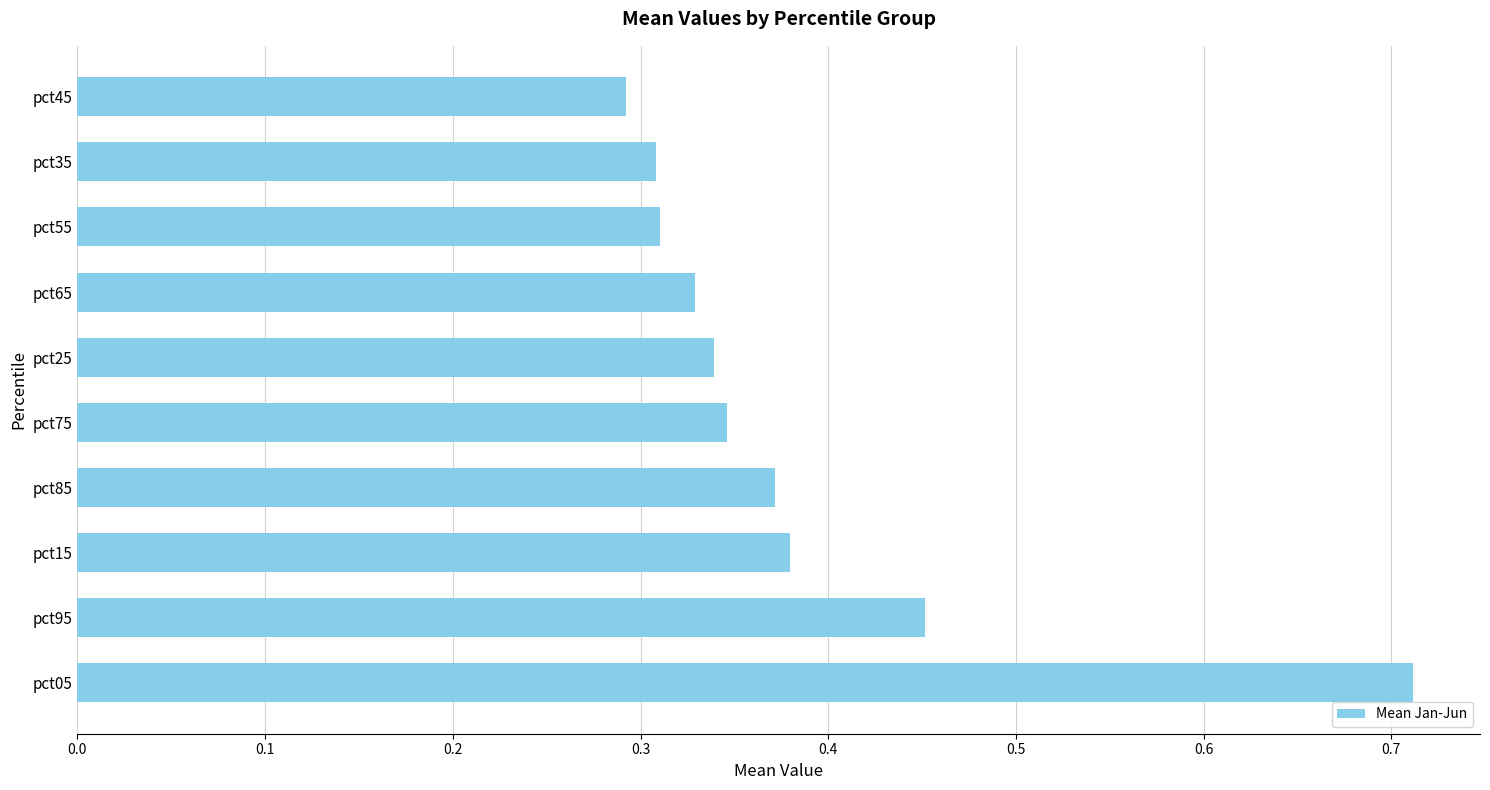

At which category does the chart reach its peak across all series?

pct05